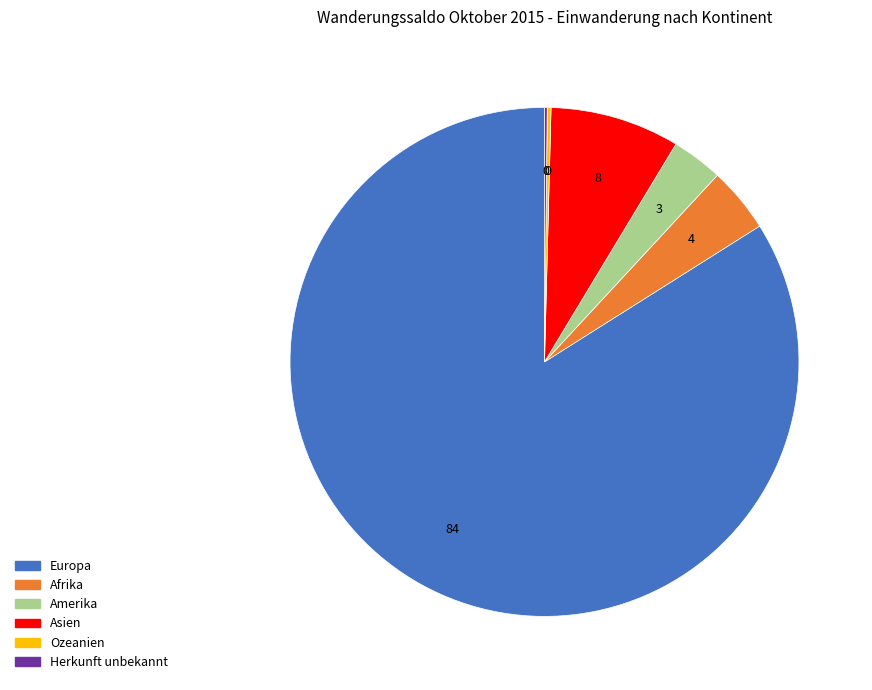

What is the majority slice?

Europa